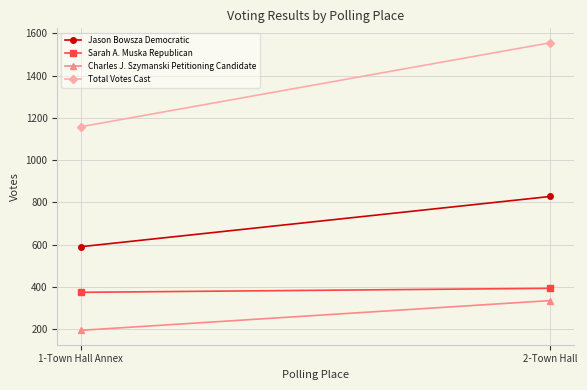

What is the greatest value displayed?

1556